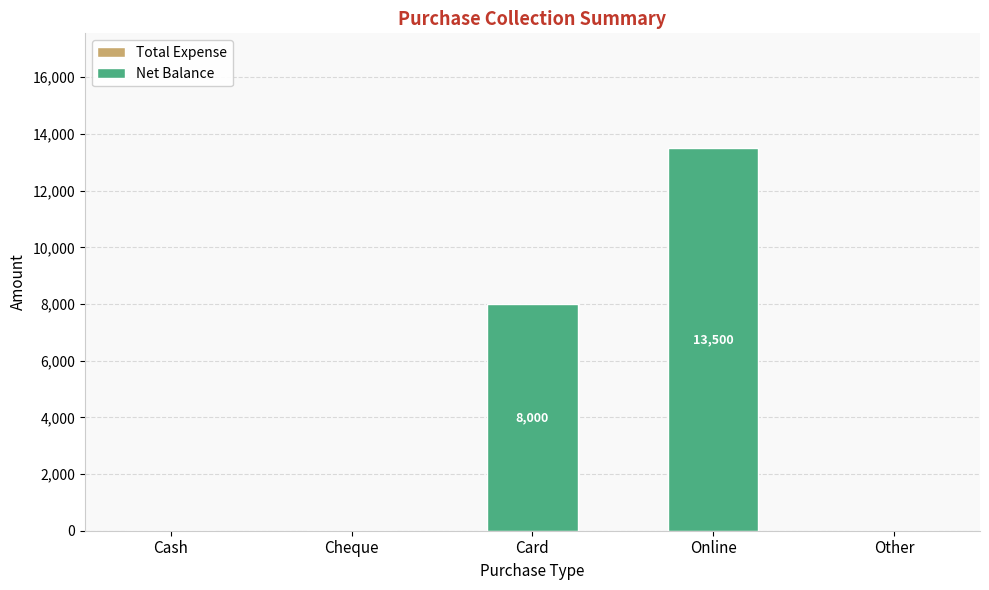

Reading left to right, what are all the values shown in this chart?

Cash=0	Cheque=0	Card=8000	Online=13500	Other=0